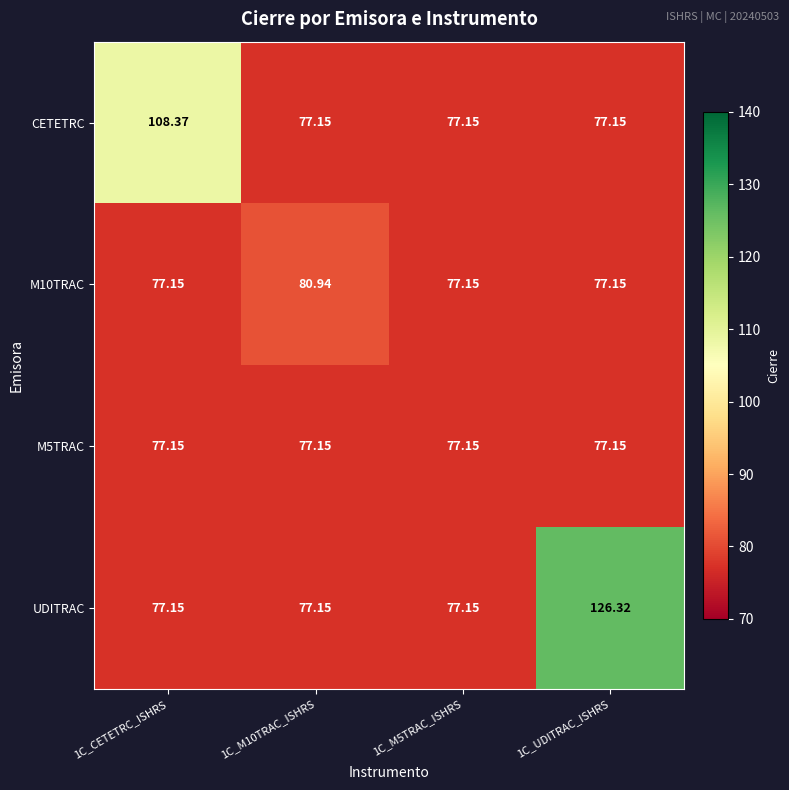

Which series has the largest total across all categories?

UDITRAC